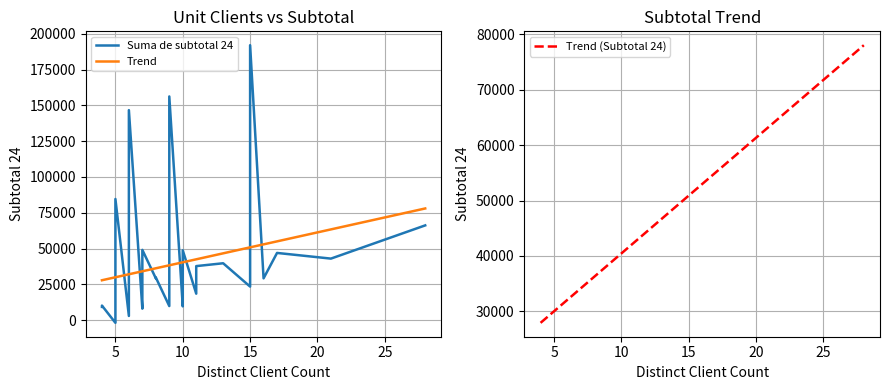

Count the number of categories in the chart.

35